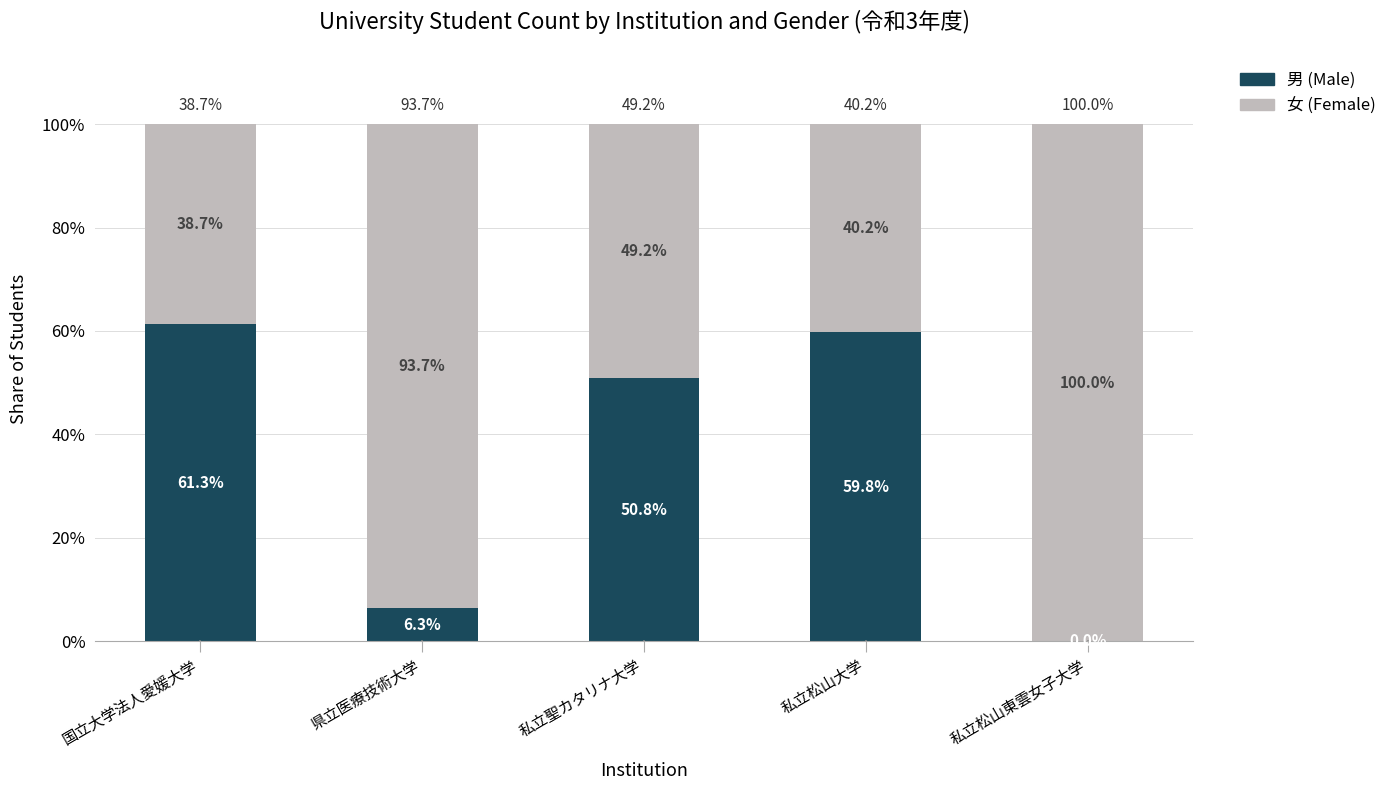

The 男 (Male) series shows 59.8 at 私立松山大学. True or false?

True